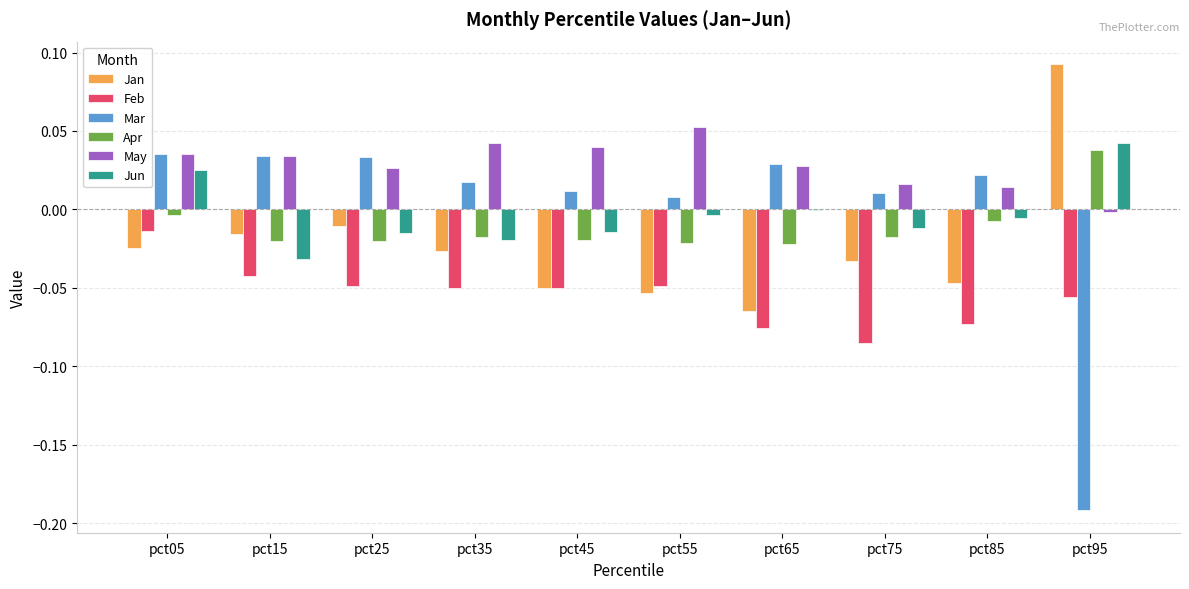

What is the sum of all May values?

0.3